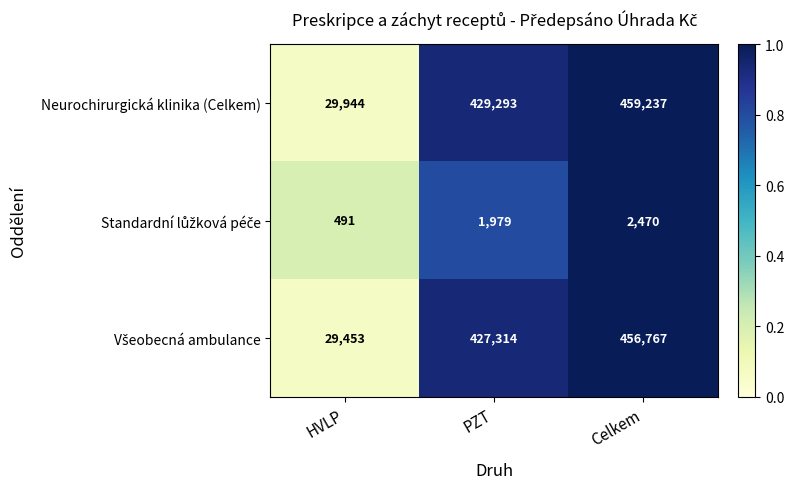

What is the sum of all Neurochirurgická klinika (Celkem) values?

918474